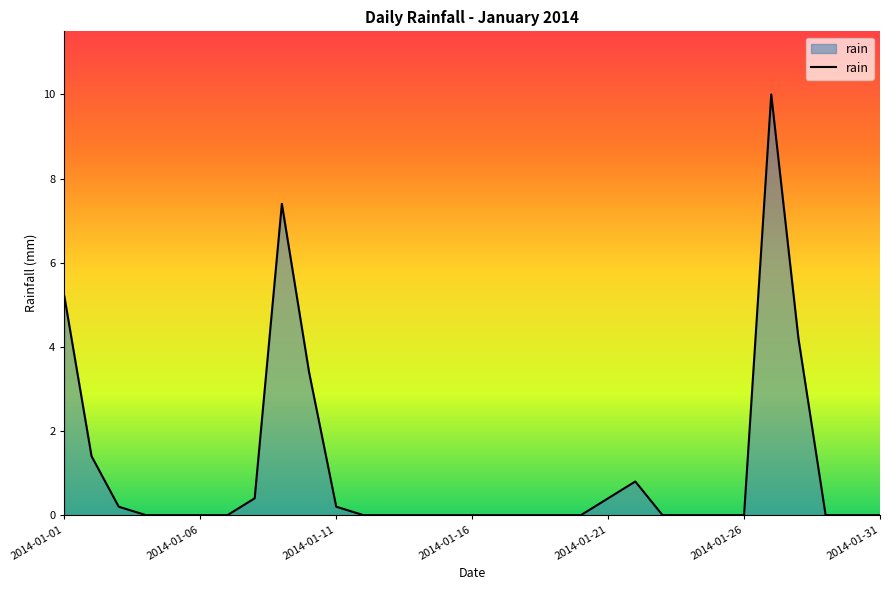

What is the difference between the maximum and minimum values?

10.0